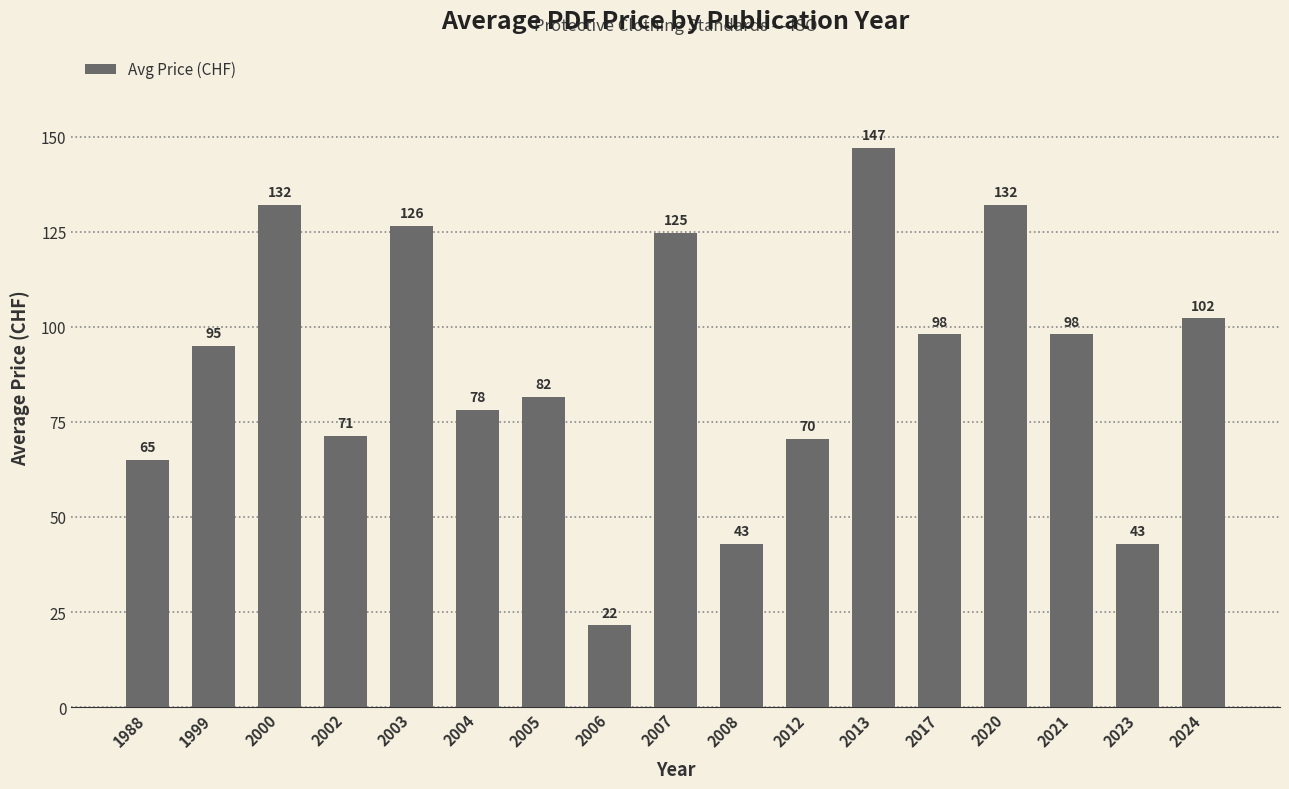

What is the difference between the second highest and second lowest values?

89.0